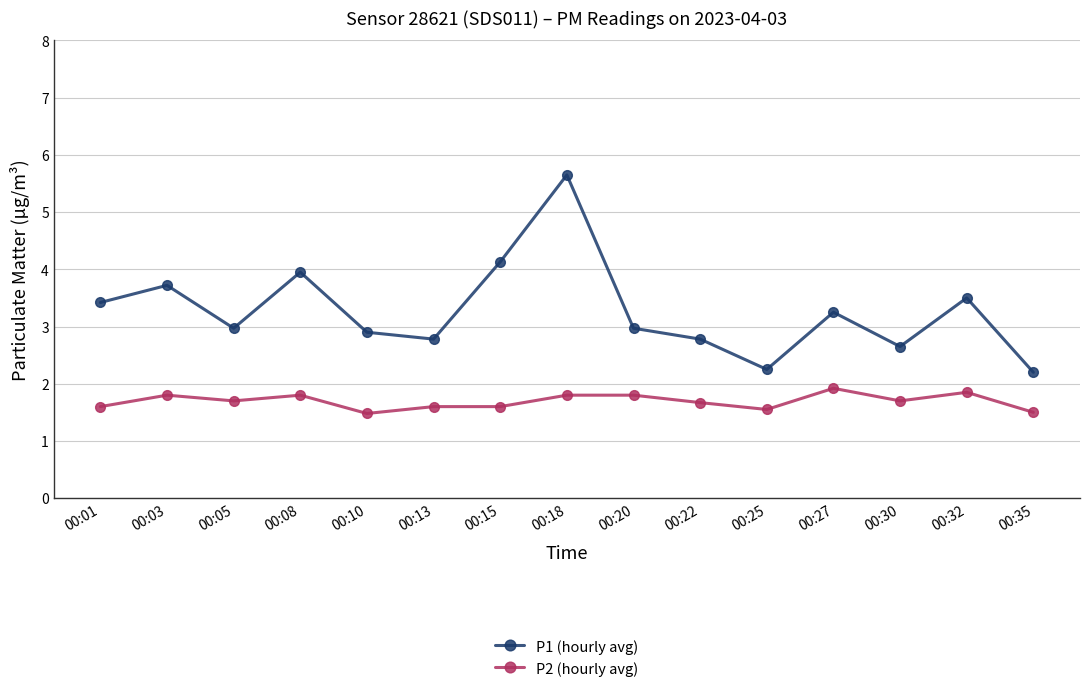

True or false: P1 (hourly avg) and P2 (hourly avg) cross at least once.

False